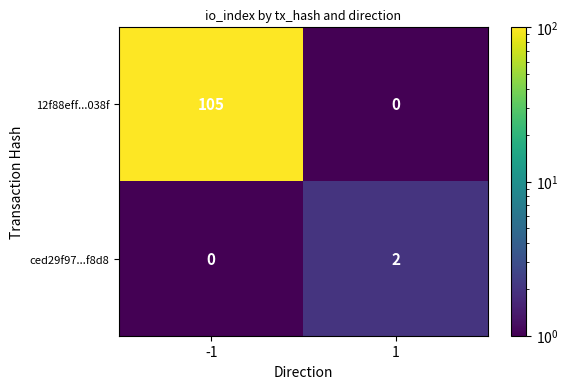

What is the maximum value shown in the chart?

105